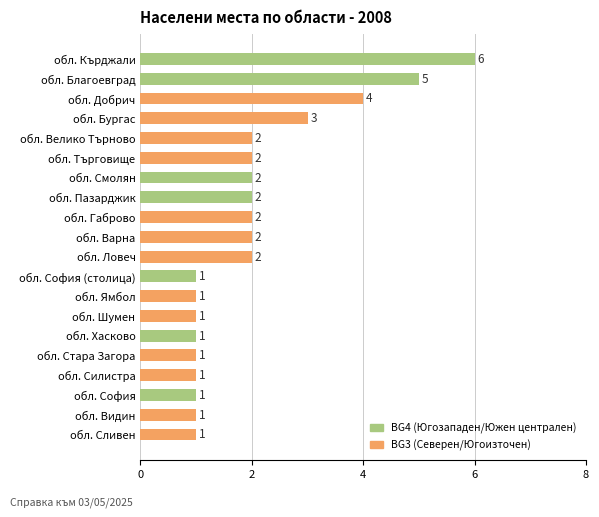

Which has a higher value, обл. Шумен or обл. Кърджали?

обл. Кърджали